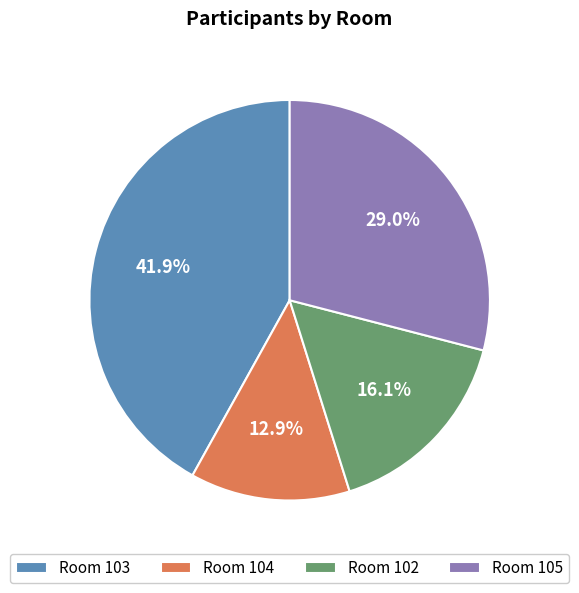

What is the smallest slice in the pie chart?

Room 104